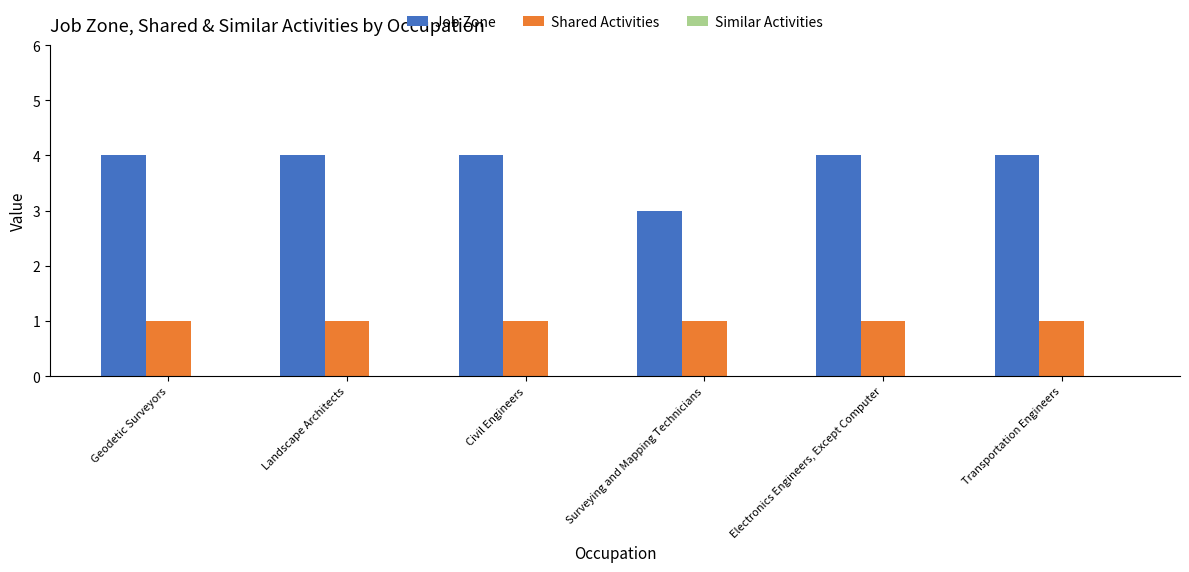

Where is Job Zone nearest to the value 3?

Surveying and Mapping Technicians